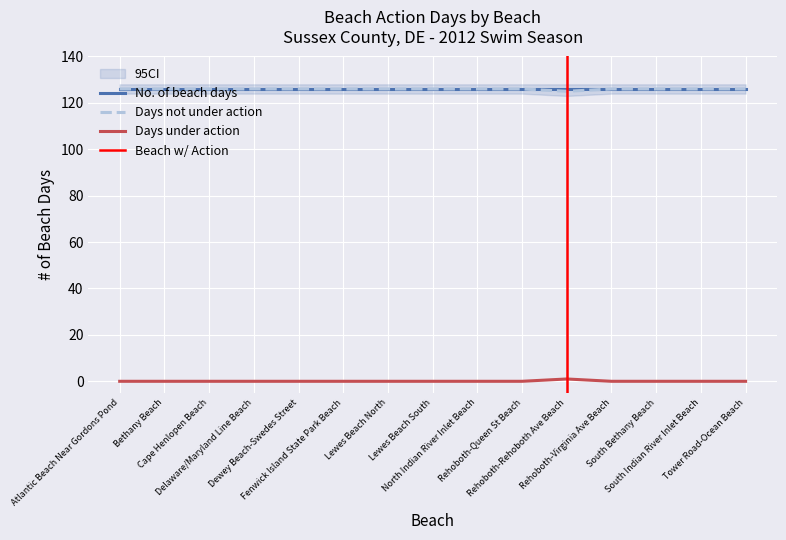

Which label corresponds to the largest value in the chart?

Atlantic Beach Near Gordons Pond